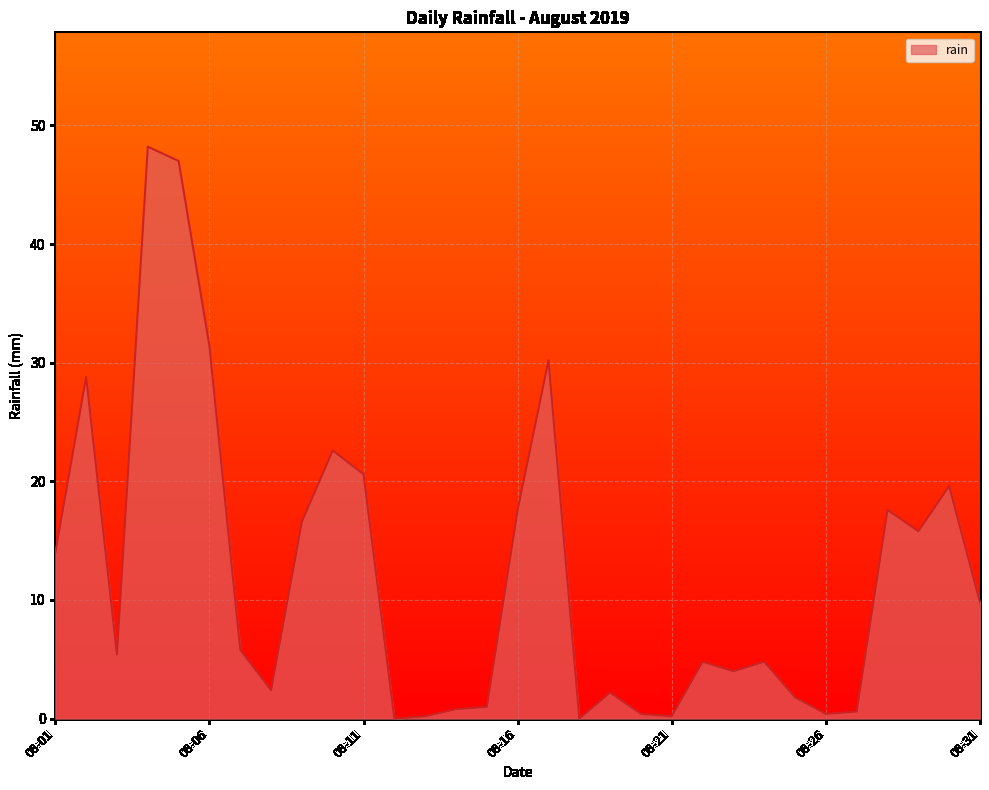

What is the difference between the maximum and minimum values?

48.2